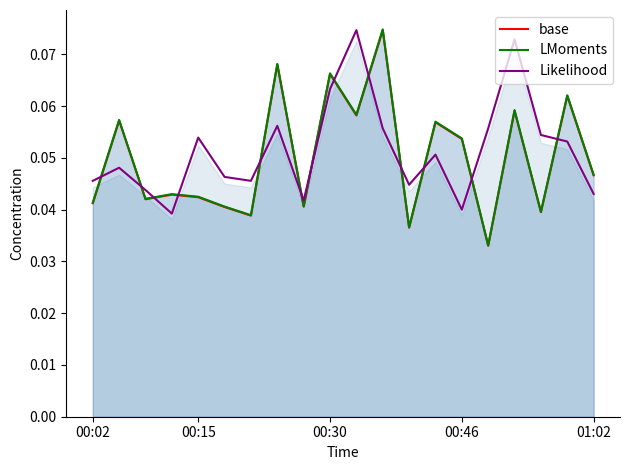

True or false: LMoments and base cross at least once.

False